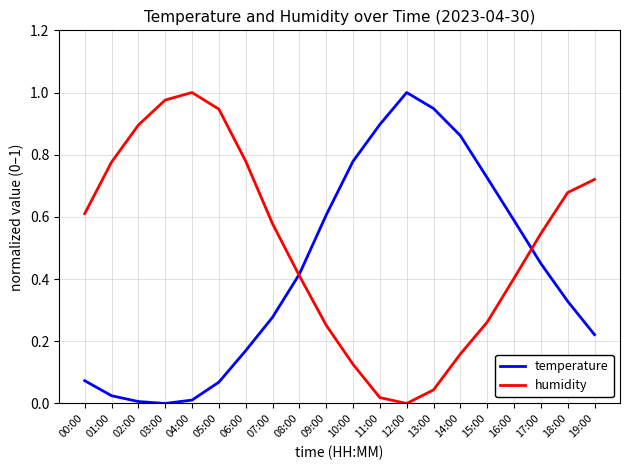

Which series changed the most between 07:00 and 12:00?

temperature